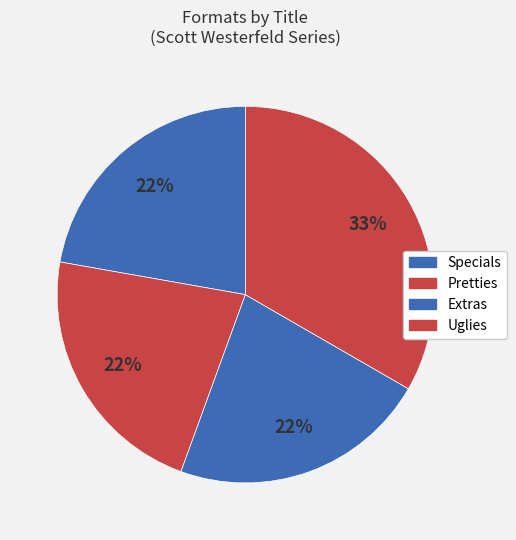

Combined, do Pretties and Specials account for over 50%?

No